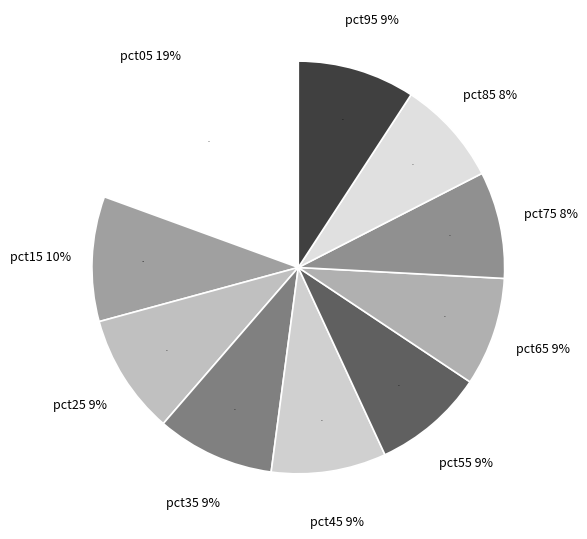

To the nearest percent, what percentage of the pie is pct65?

9%